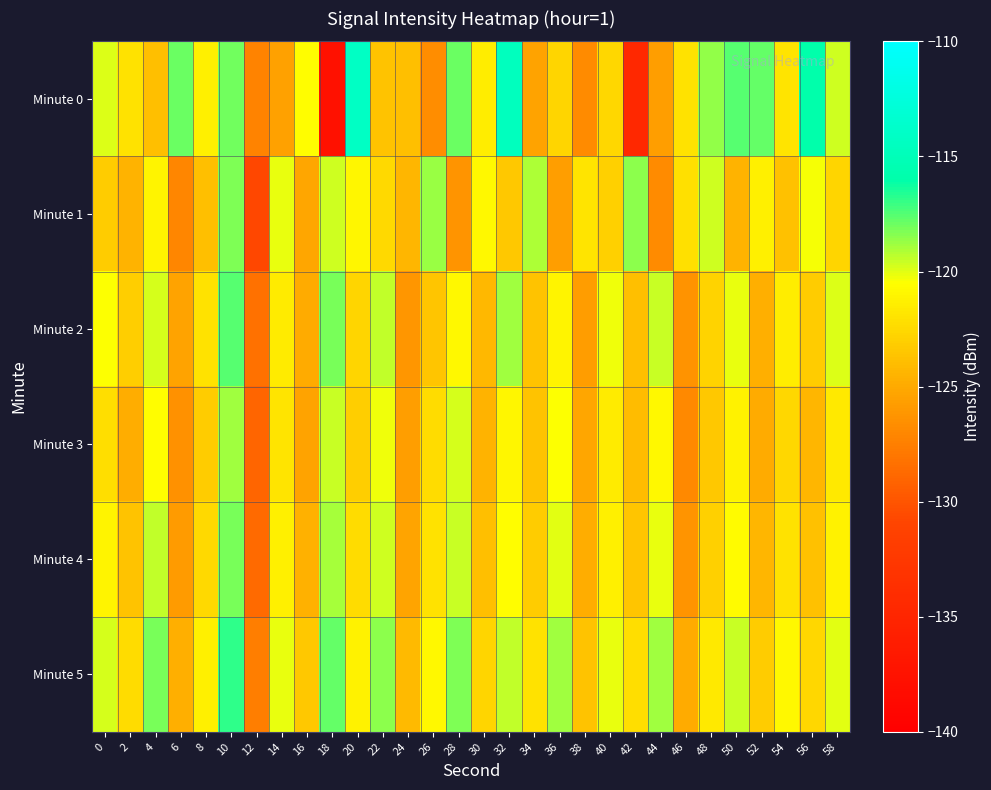

How many series are shown in this chart?

6